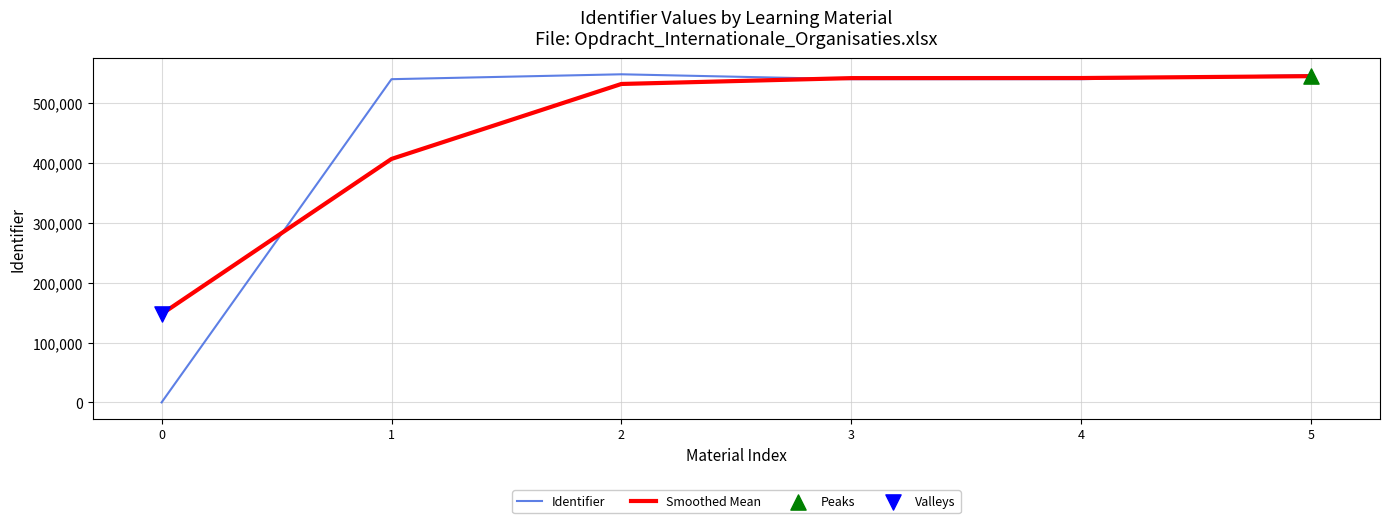

What is the difference between the highest and lowest values at 0?

147761.9